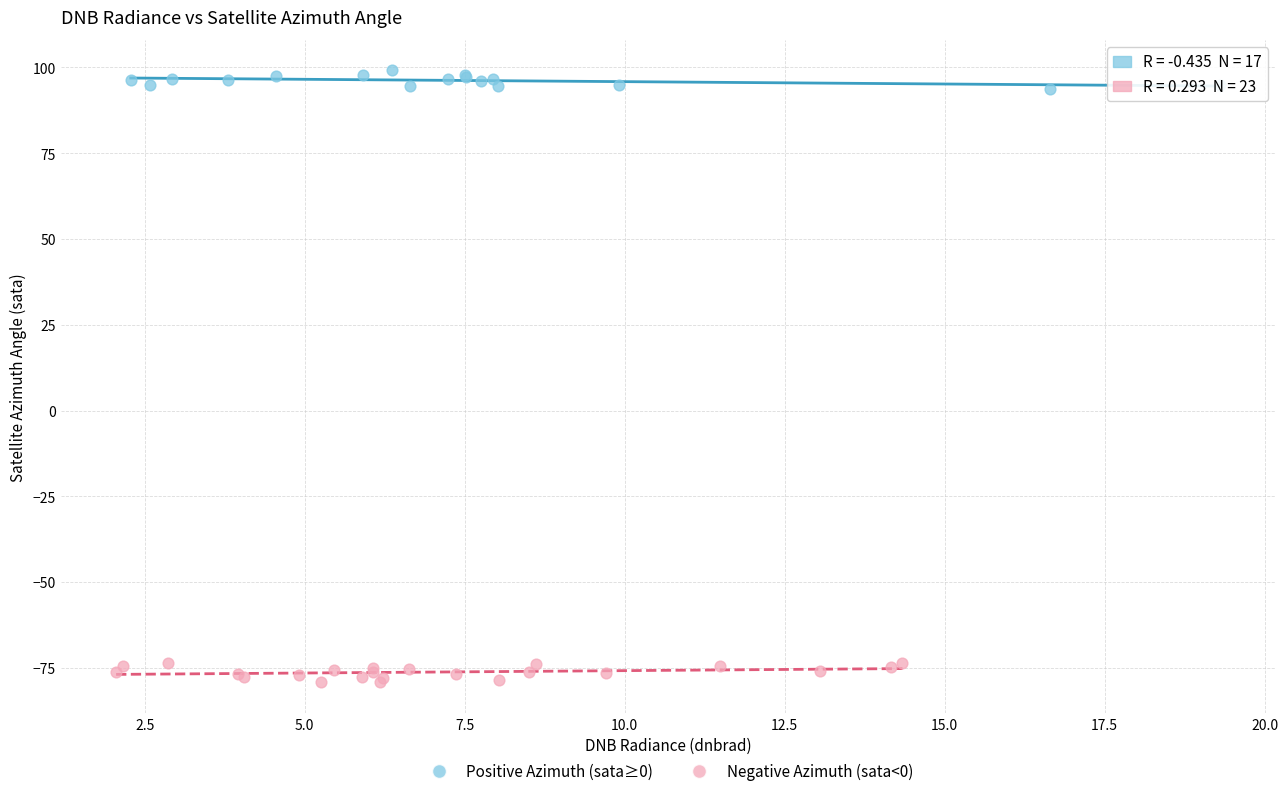

Which series reaches the maximum Y coordinate?

Positive Azimuth (sata≥0)